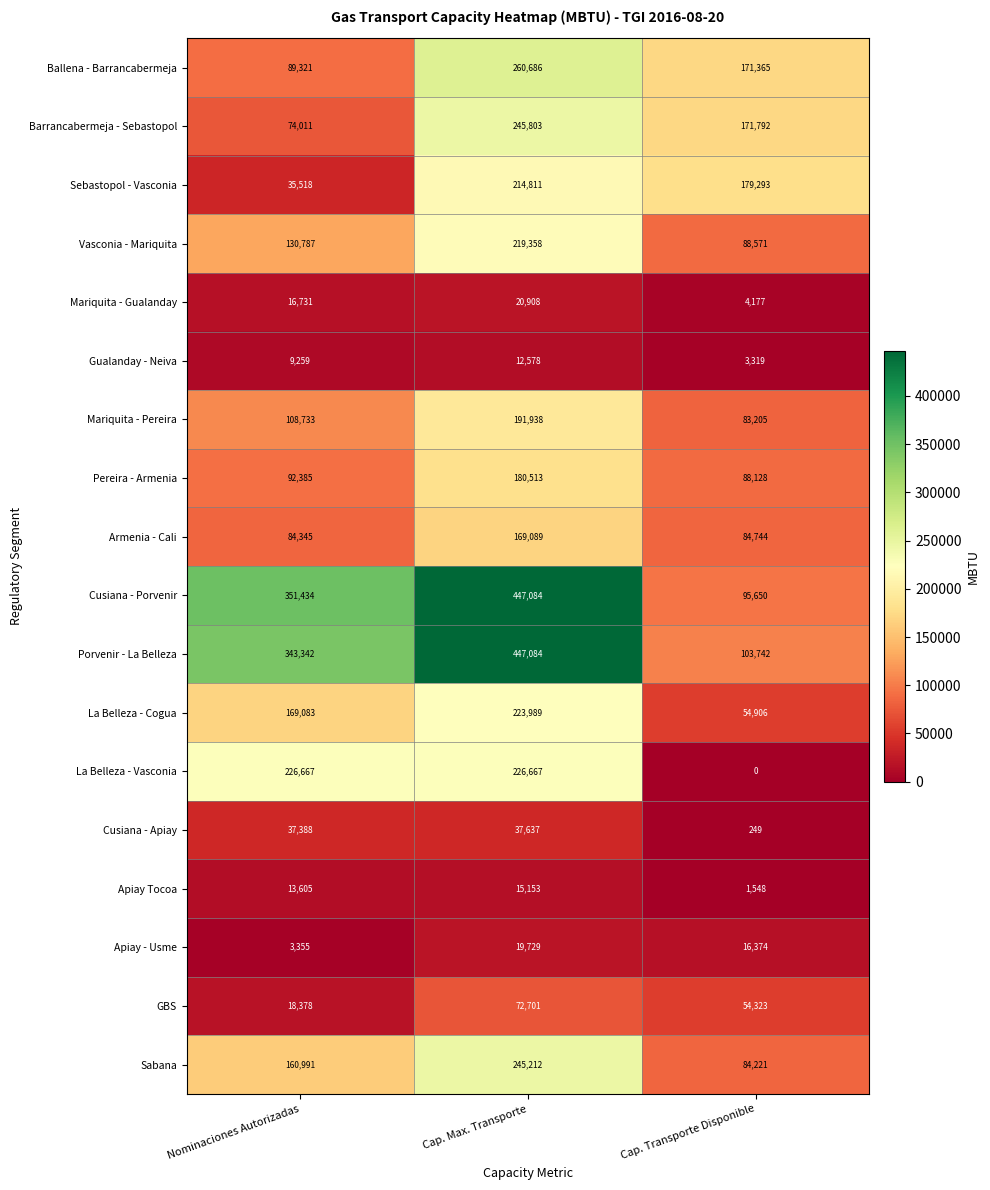

What is the total value across all series at Cap. Transporte Disponible?

1285607